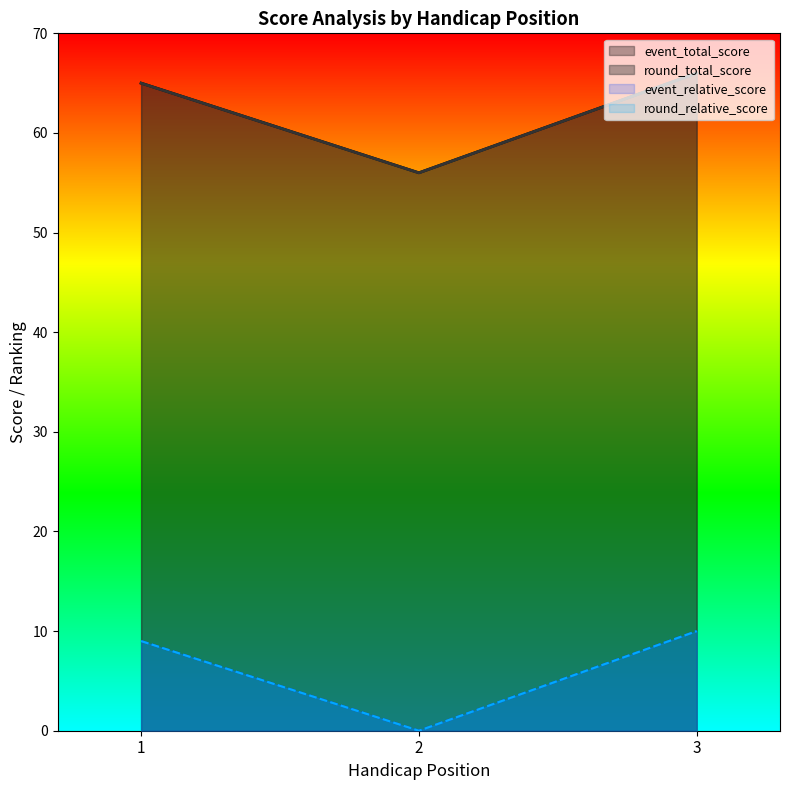

What is the value of the event_total_score point at the 1st from the left?

65